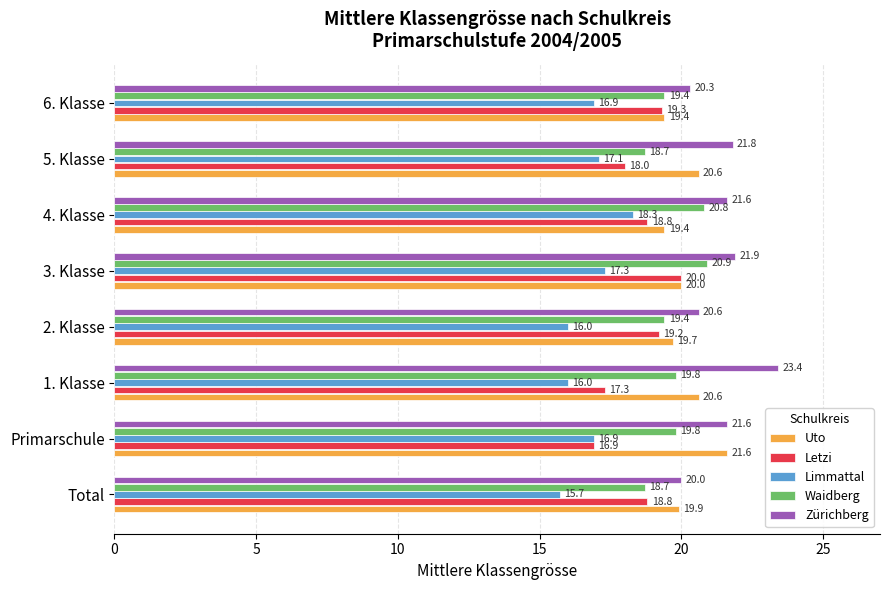

Between Primarschule and 3. Klasse, which series saw the biggest shift?

Letzi